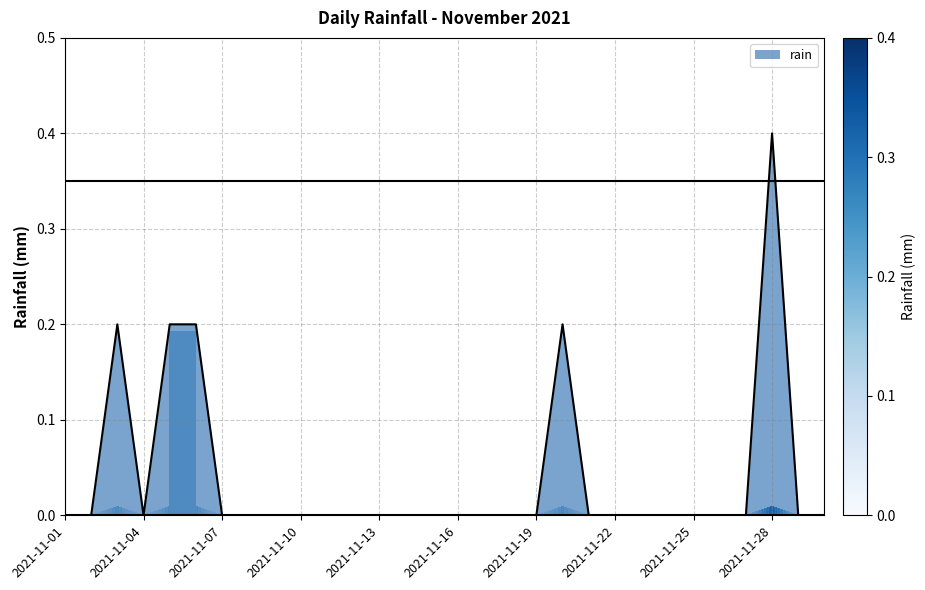

Reading left to right, extract all data points from this chart.

2021-11-01=0.0	2021-11-02=0.0	2021-11-03=0.2	2021-11-04=0.0	2021-11-05=0.2	2021-11-06=0.2	2021-11-07=0.0	2021-11-08=0.0	2021-11-09=0.0	2021-11-10=0.0	2021-11-11=0.0	2021-11-12=0.0	2021-11-13=0.0	2021-11-14=0.0	2021-11-15=0.0	2021-11-16=0.0	2021-11-17=0.0	2021-11-18=0.0	2021-11-19=0.0	2021-11-20=0.2	2021-11-21=0.0	2021-11-22=0.0	2021-11-23=0.0	2021-11-24=0.0	2021-11-25=0.0	2021-11-26=0.0	2021-11-27=0.0	2021-11-28=0.4	2021-11-29=0.0	2021-11-30=0.0